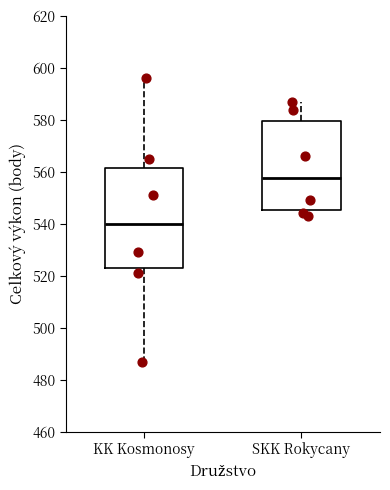

Where is the upper edge of the box for KK Kosmonosy on the y-axis? The values are not printed on the chart, so give them approximately, as read against the axis.

562